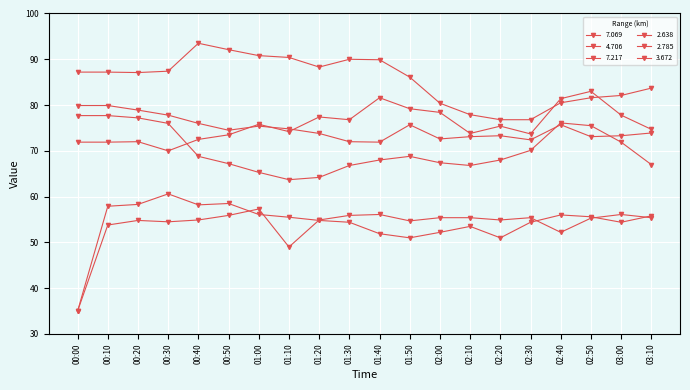

Does the chart have visible grid lines?

Yes